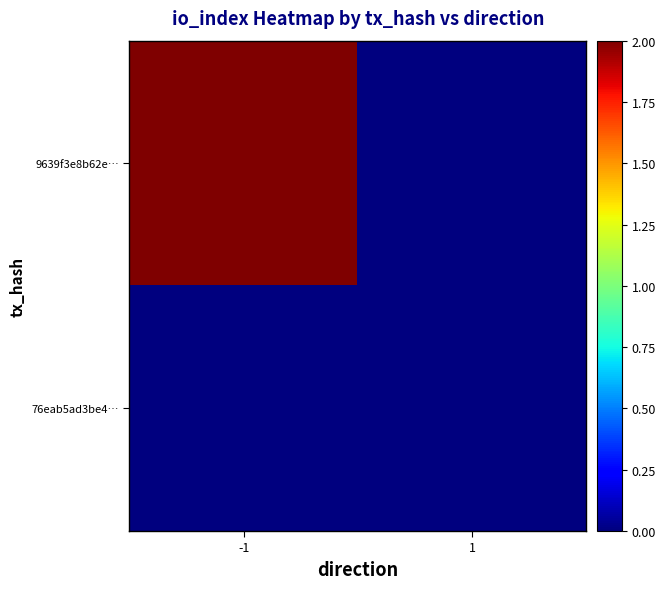

Reading right to left, list all the values displayed in this chart.

9639f3e8b62e…: 1=0	-1=2
76eab5ad3be4…: 1=0	-1=0